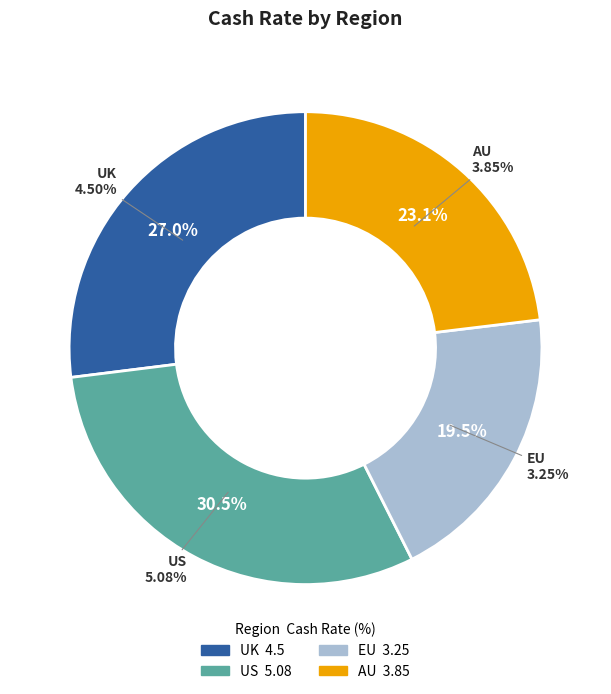

What is the ratio of the value at US to the value at AU?

1.3